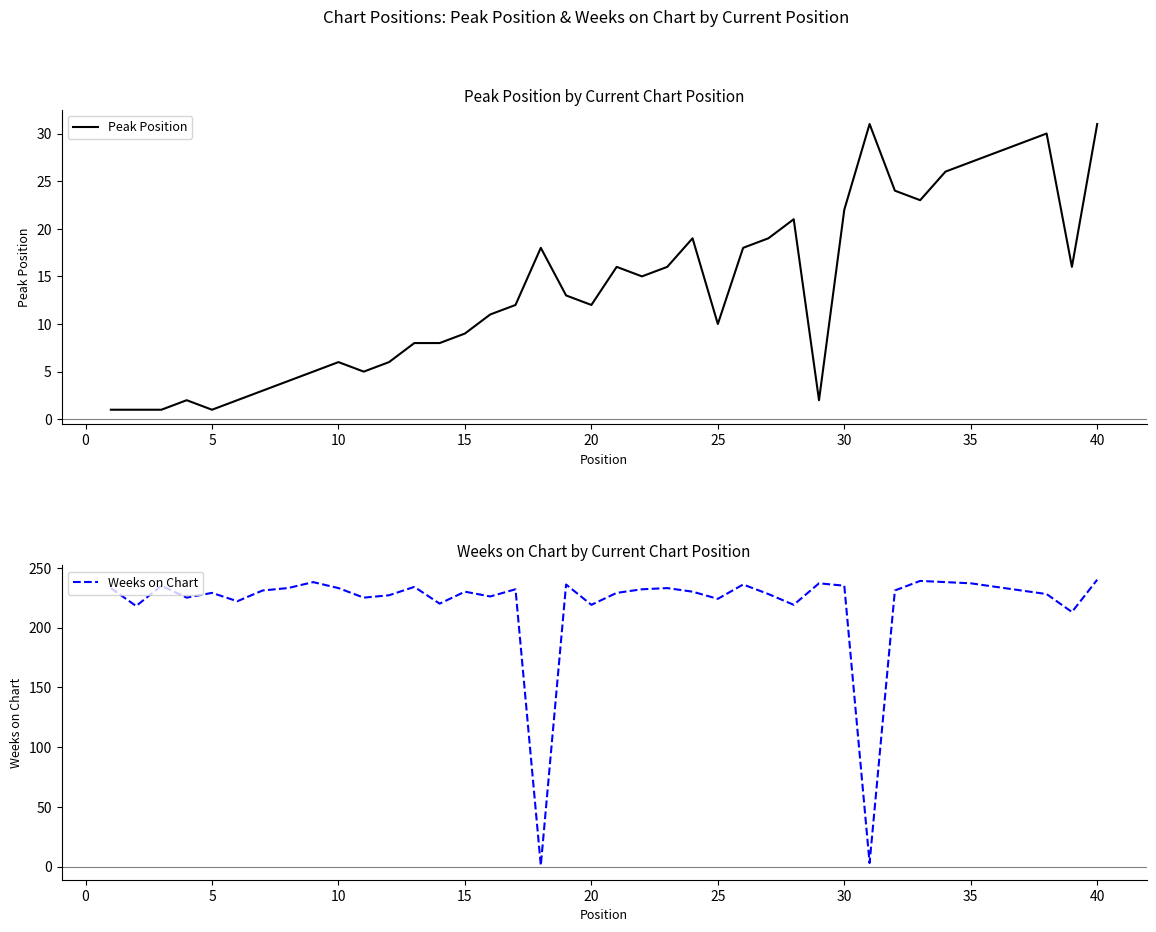

What is the highest value of the Peak Position series?

31